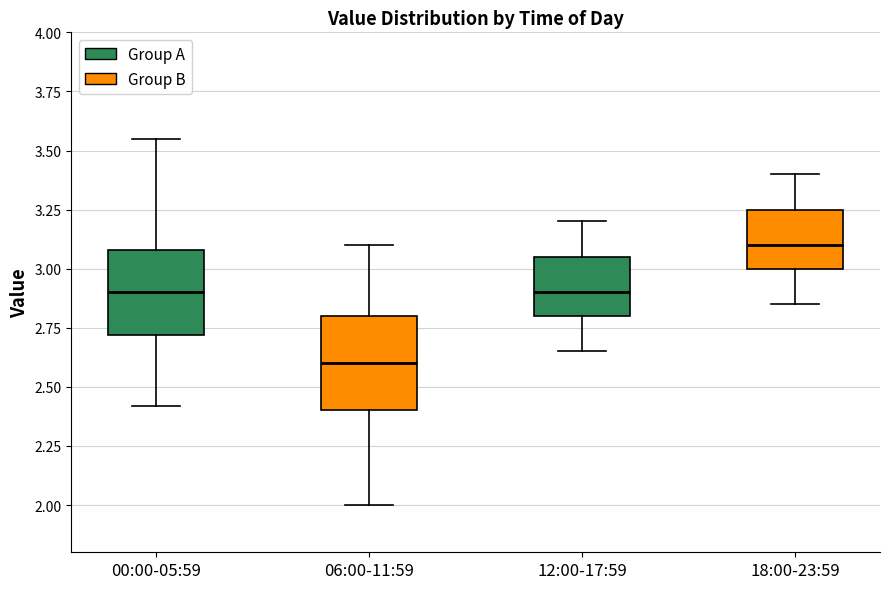

Reading left to right, read every box against the y-axis: the position of its median line, the range the box covers, and the ends of its whiskers. The values are not printed on the chart, so give them approximately, as read against the axis.

00:00-05:59: median 2.90, box 2.70 to 3.10, whiskers 2.40 to 3.55
06:00-11:59: median 2.60, box 2.40 to 2.80, whiskers 2.00 to 3.10
12:00-17:59: median 2.90, box 2.80 to 3.05, whiskers 2.65 to 3.20
18:00-23:59: median 3.10, box 3.00 to 3.25, whiskers 2.85 to 3.40